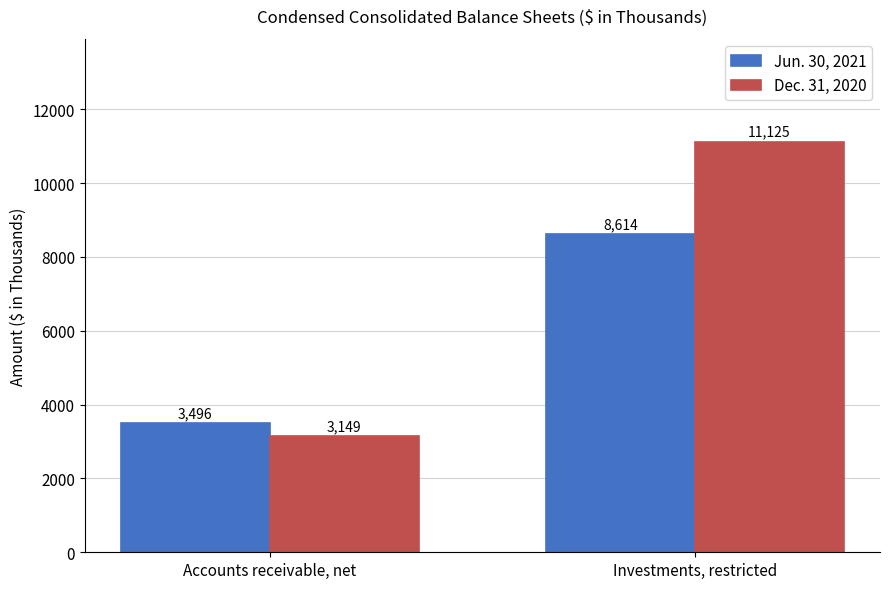

What is the difference between the maximum and minimum values in the Dec. 31, 2020 series?

7976